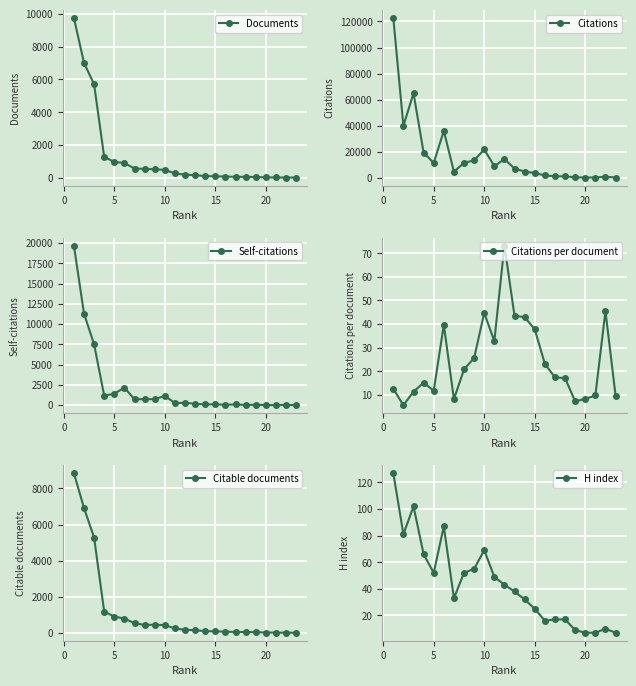

How many series are shown in this chart?

6